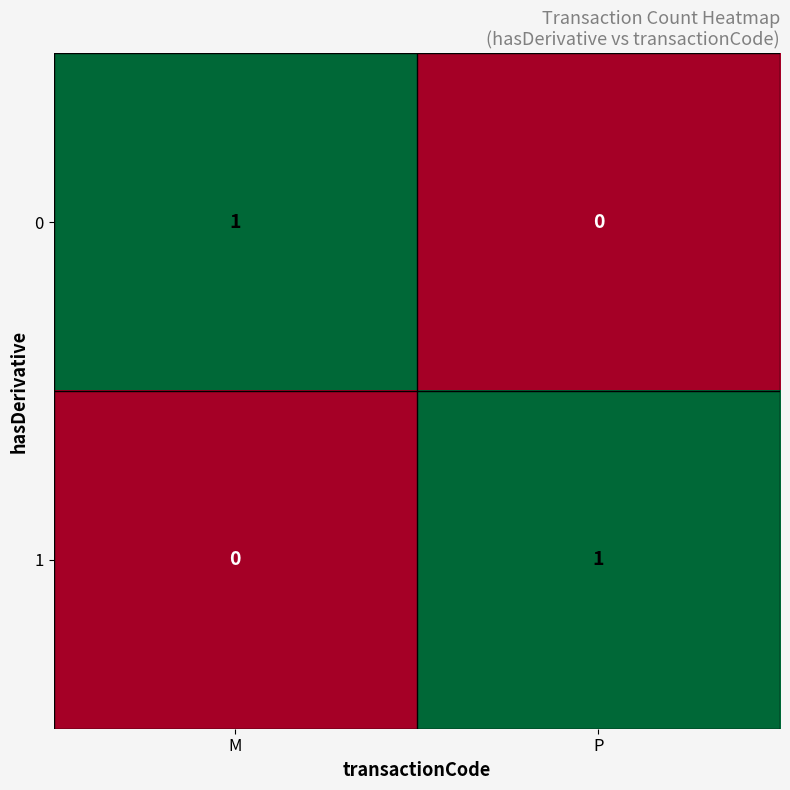

At which label is 0 closest to 0?

P